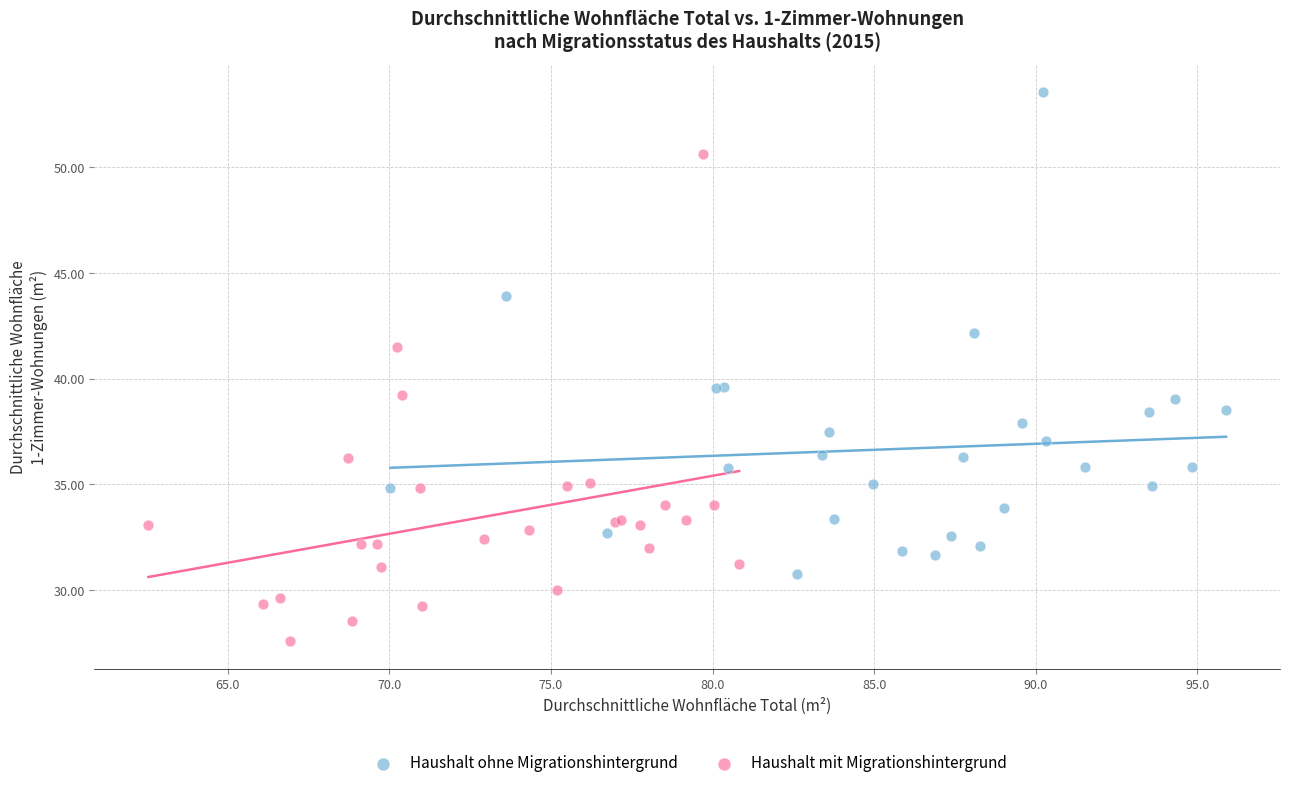

Which series contains the lowest Y value?

Haushalt mit Migrationshintergrund